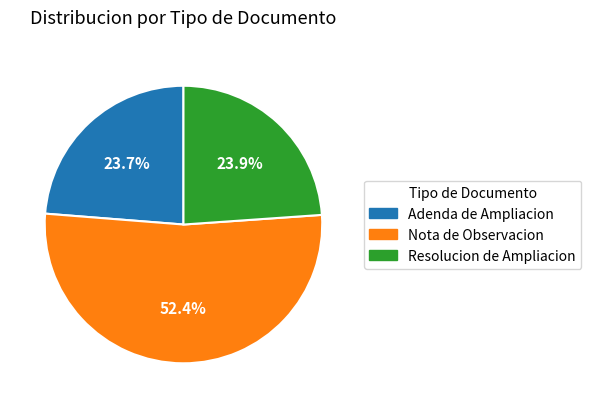

What percentage is the Resolucion de Ampliacion slice, to the nearest percent?

24%